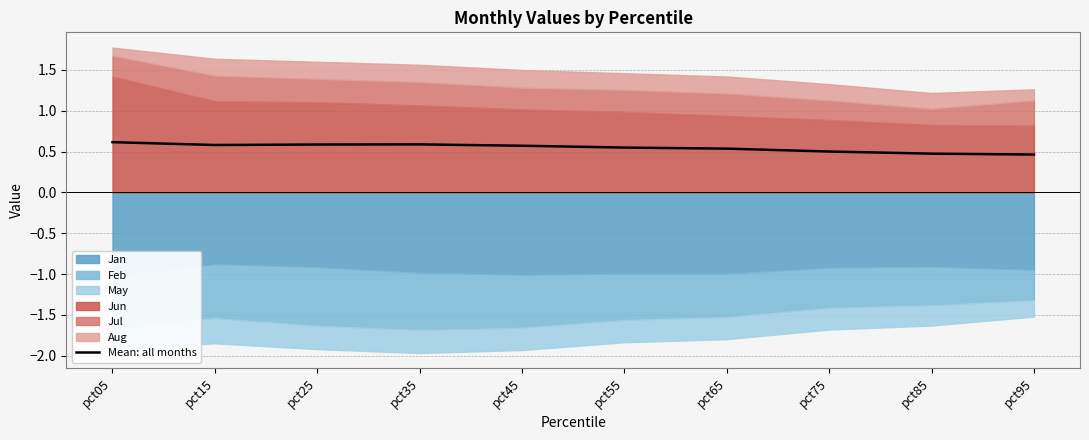

Does the chart display data point markers on the line(s)?

No